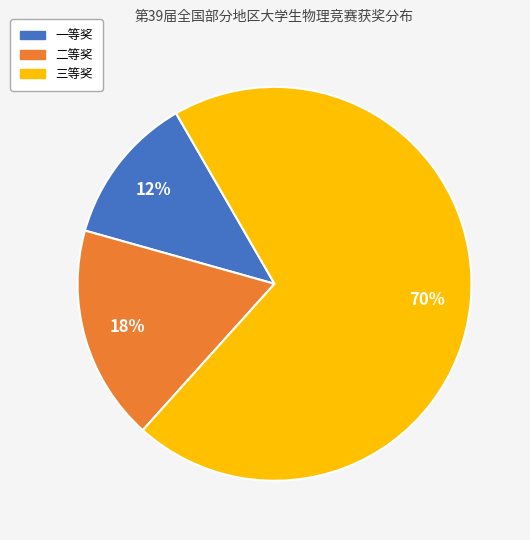

Between 一等奖 and 三等奖, which is larger?

三等奖